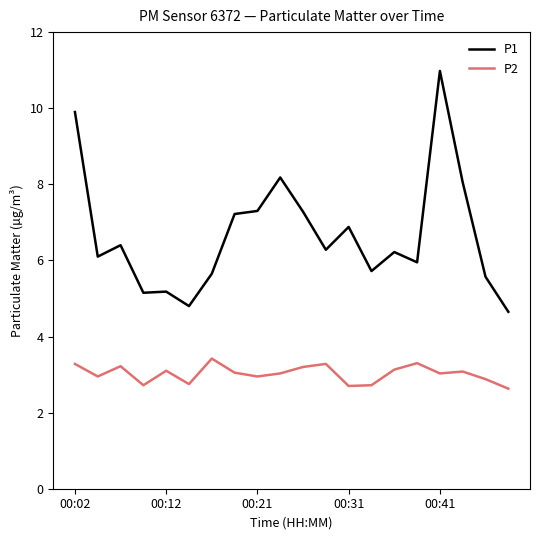

Which series has the largest total across all categories?

P1